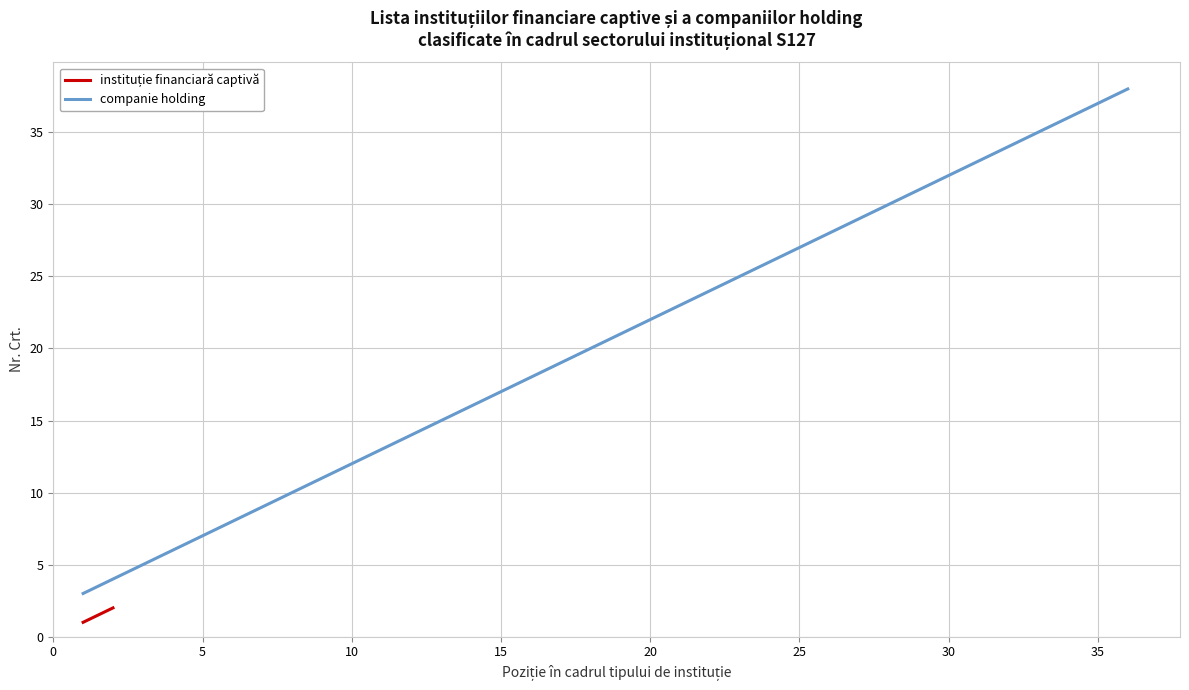

What is the value of the 32nd point from the left?

34